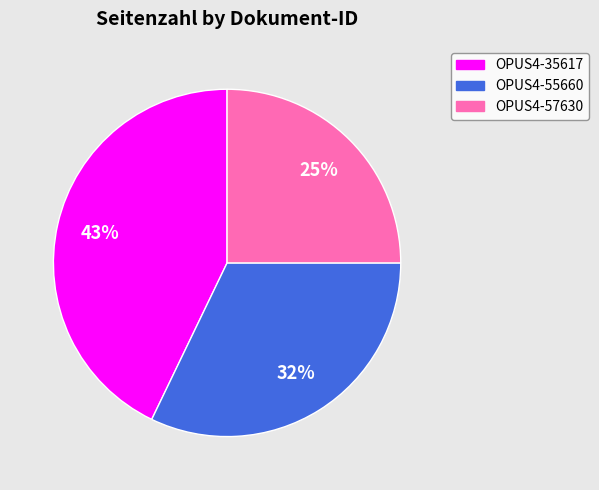

Does OPUS4-35617 account for over 50% of the chart?

No